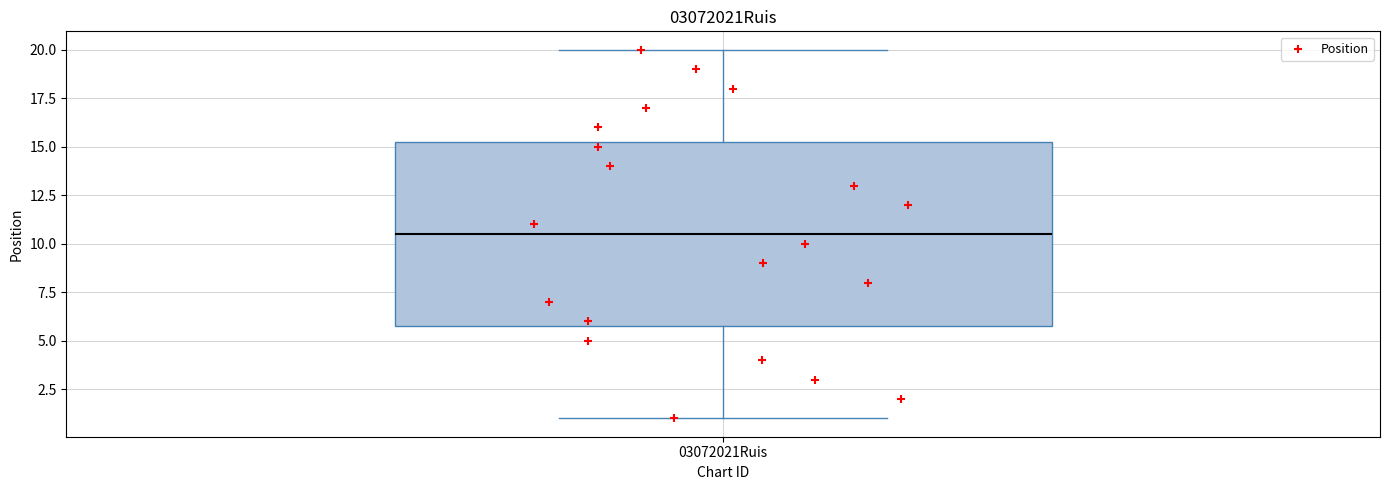

Transcribe this box plot: give where the median line is, the range the box spans, and where the two whiskers end, as read against the y-axis. The values are not printed on the chart, so give them approximately, as read against the axis.

median 10.5, box 6.0 to 15.5, whiskers 1.0 to 20.0